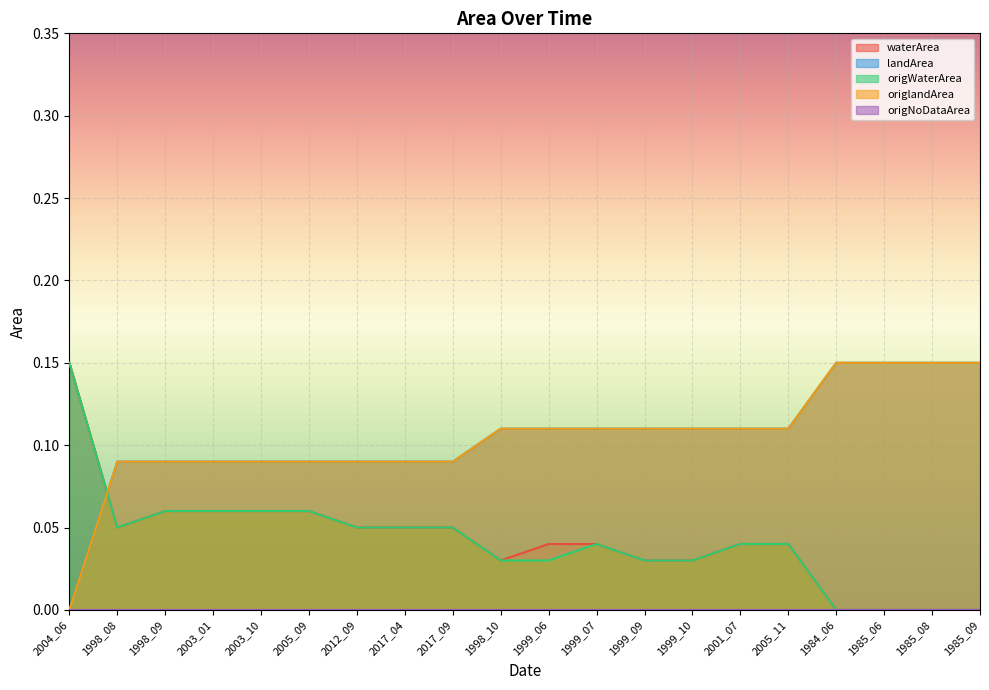

True or false: landArea and origlandArea intersect in this chart.

False